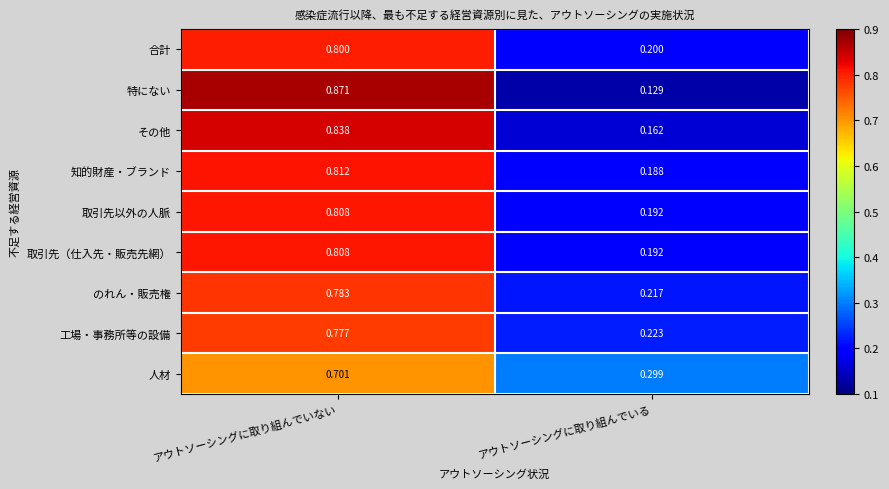

Which series changed the most between アウトソーシングに取り組んでいない and アウトソーシングに取り組んでいる?

特にない